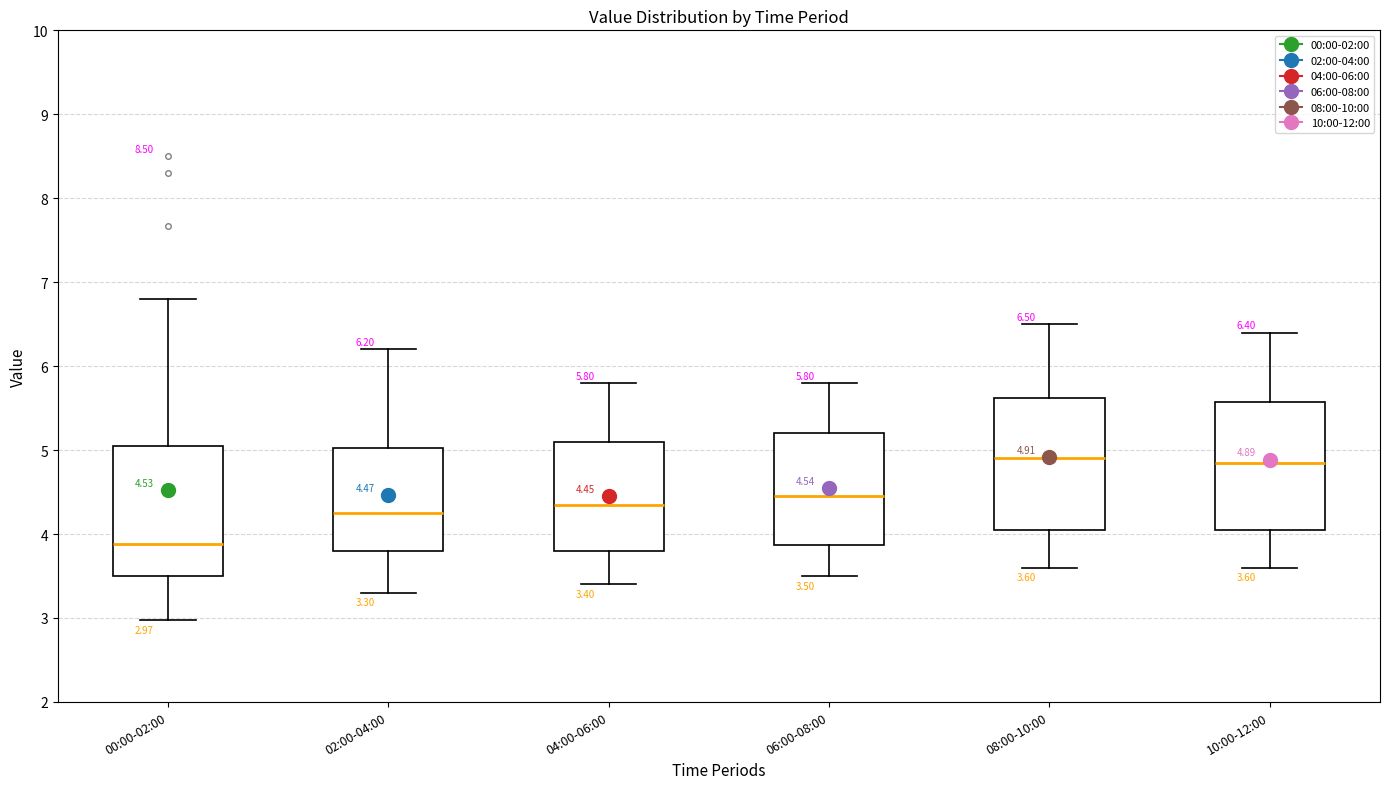

Which box's median line is the lowest?

00:00-02:00